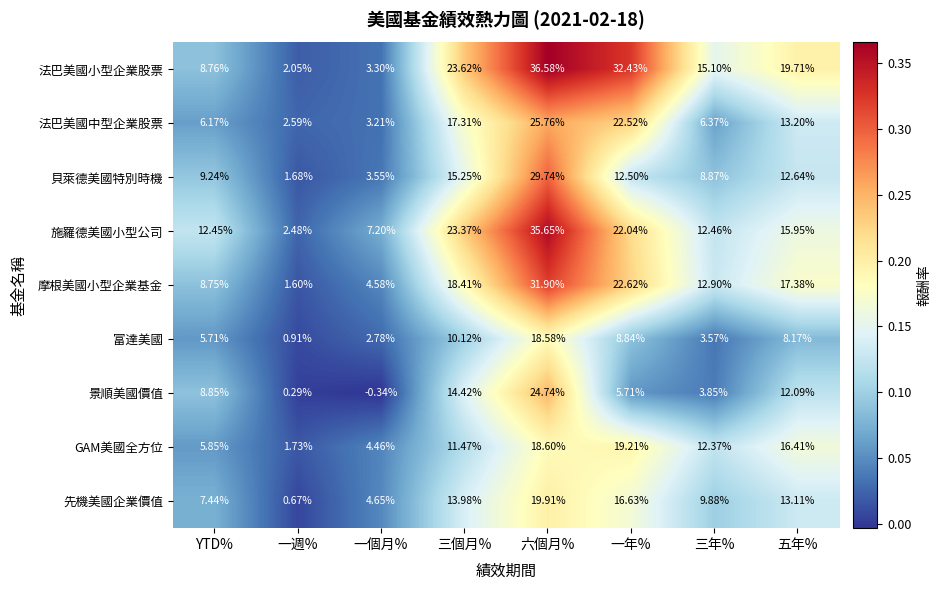

Which category has the lowest value across all series?

一個月%